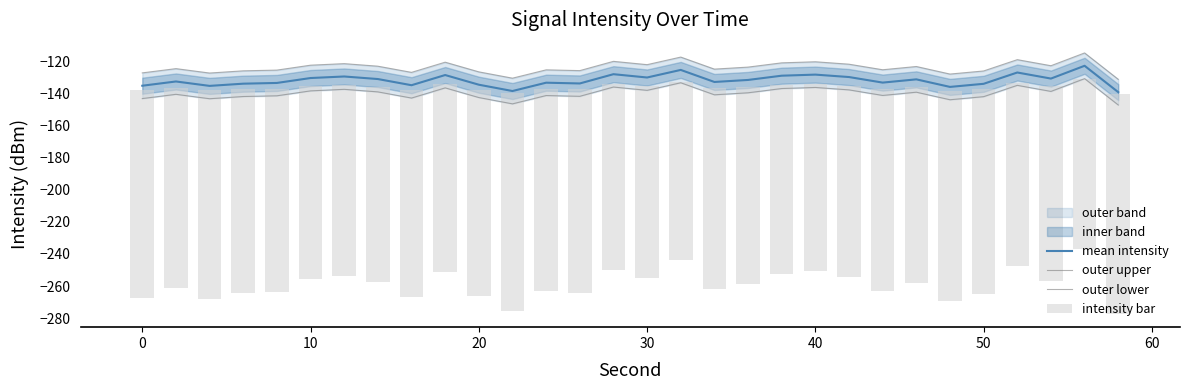

Is it true that mean intensity equals -89.2 at 0?

False